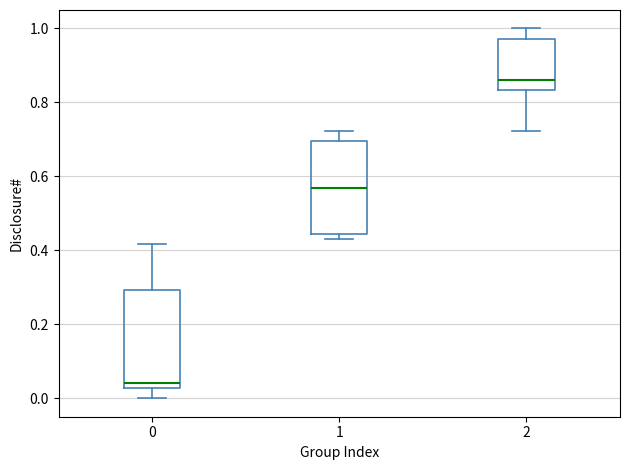

Where does the upper whisker of the box at x = 1 end on the y-axis? The values are not printed on the chart, so give them approximately, as read against the axis.

0.72